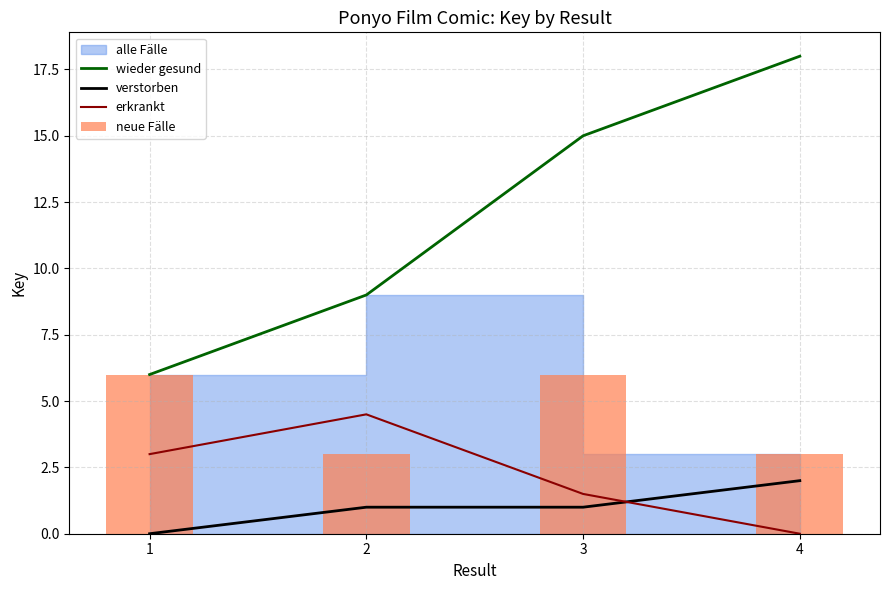

Rank the categories by erkrankt value from highest to lowest.

2, 1, 3, 4